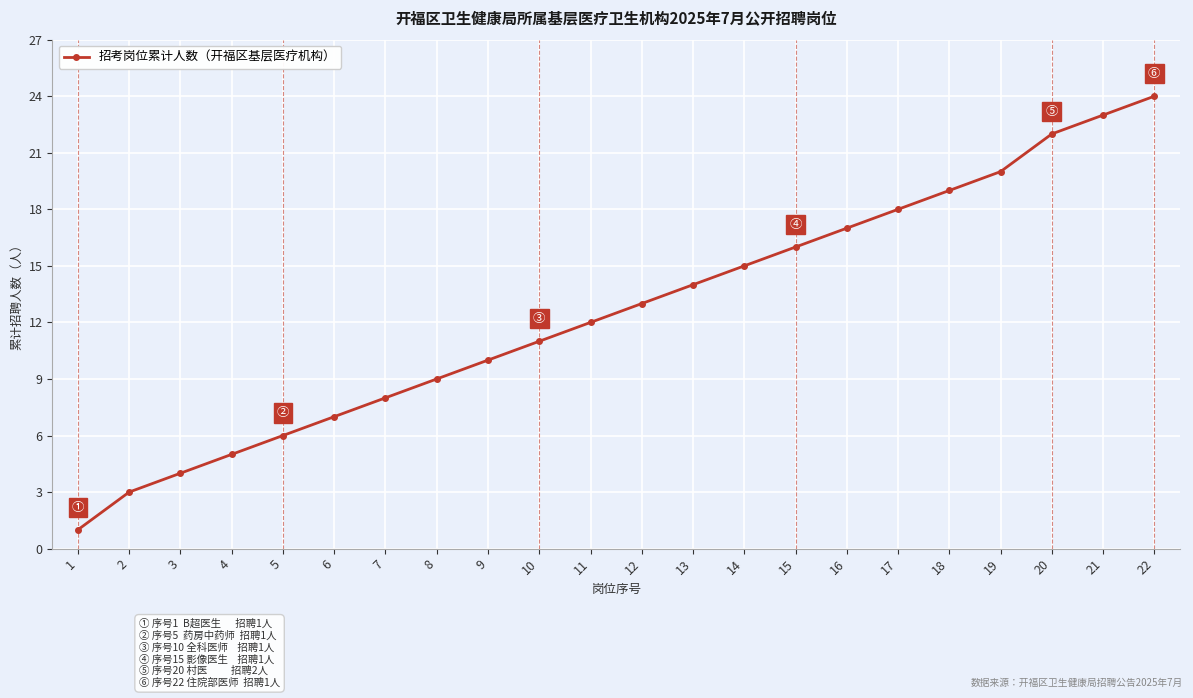

List the labels in order of value, smallest first.

1, 2, 3, 4, 5, 6, 7, 8, 9, 10, 11, 12, 13, 14, 15, 16, 17, 18, 19, 20, 21, 22